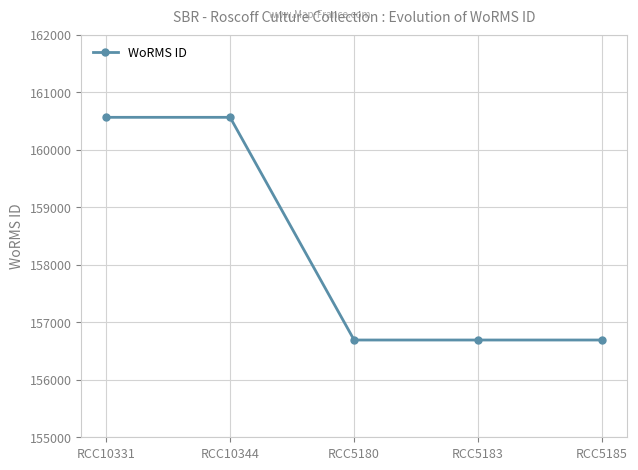

Reading left to right, transcribe all the data shown in this chart.

RCC10331=160566	RCC10344=160566	RCC5180=156692	RCC5183=156692	RCC5185=156692